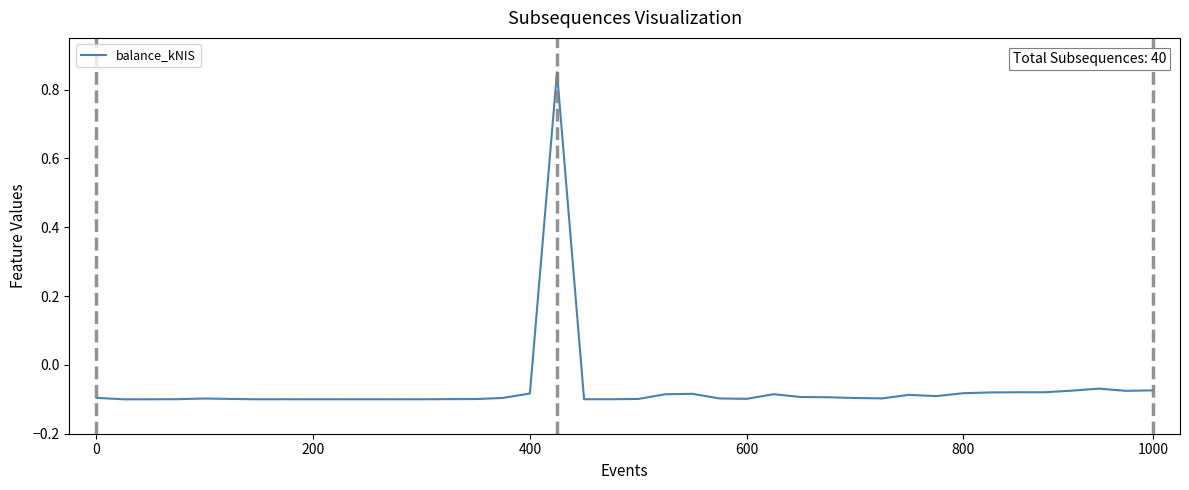

Reading left to right, what are all the values shown in this chart?

-0.1	-0.1	-0.1	-0.1	-0.1	-0.1	-0.1	-0.1	-0.1	-0.1	-0.1	-0.1	-0.1	-0.1	-0.1	-0.1	-0.1	0.8	-0.1	-0.1	-0.1	-0.1	-0.1	-0.1	-0.1	-0.1	-0.1	-0.1	-0.1	-0.1	-0.1	-0.1	-0.1	-0.1	-0.1	-0.1	-0.1	-0.1	-0.1	-0.1